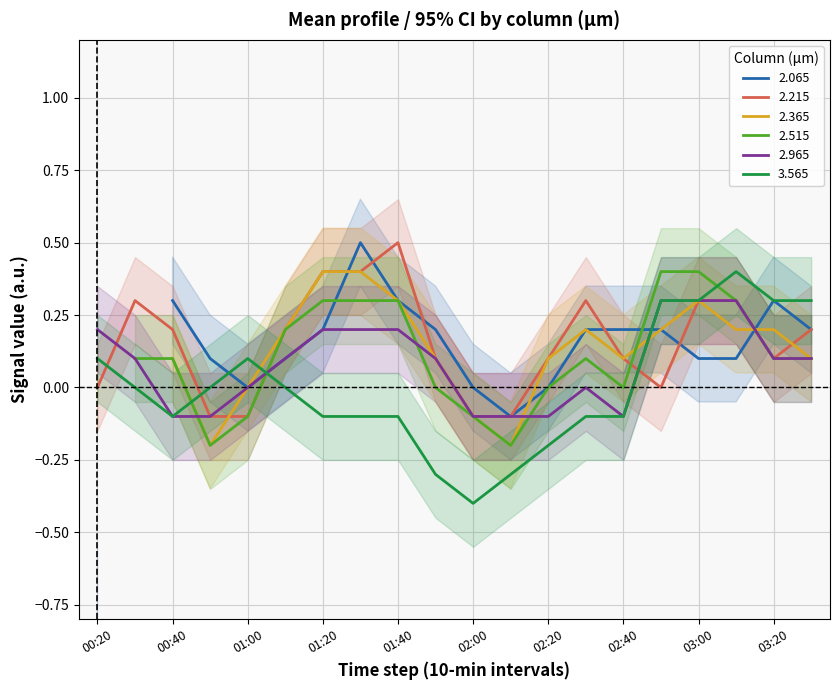

True or false: 3.565 has a value of 0.3 at 03:20.

True